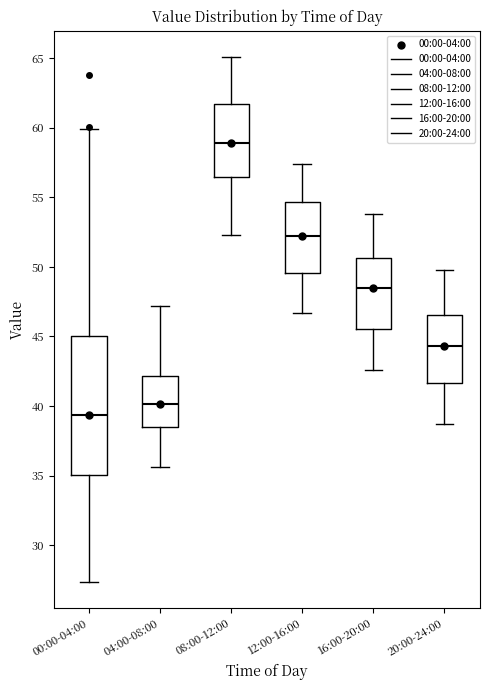

Reading left to right, read every box against the y-axis: the position of its median line, the range the box covers, and the ends of its whiskers. The values are not printed on the chart, so give them approximately, as read against the axis.

00:00-04:00: median 39.5, box 35.0 to 45.0, whiskers 27.5 to 60.0
04:00-08:00: median 40.0, box 38.5 to 42.0, whiskers 35.5 to 47.0
08:00-12:00: median 59.0, box 56.5 to 61.5, whiskers 52.5 to 65.0
12:00-16:00: median 52.5, box 49.5 to 54.5, whiskers 46.5 to 57.5
16:00-20:00: median 48.5, box 45.5 to 50.5, whiskers 42.5 to 54.0
20:00-24:00: median 44.5, box 41.5 to 46.5, whiskers 38.5 to 50.0